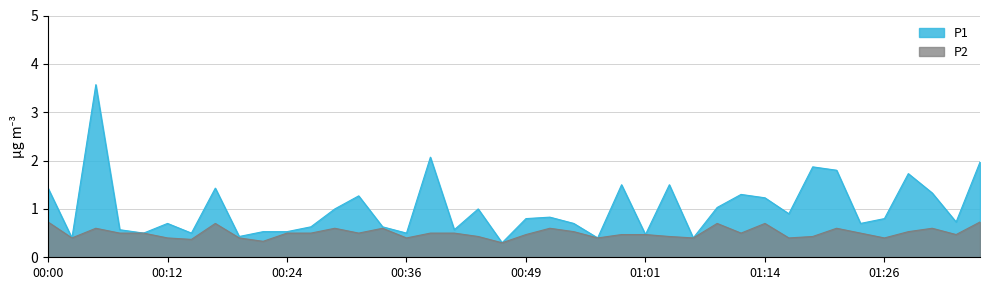

True or false: P1 and P2 cross at least once.

False